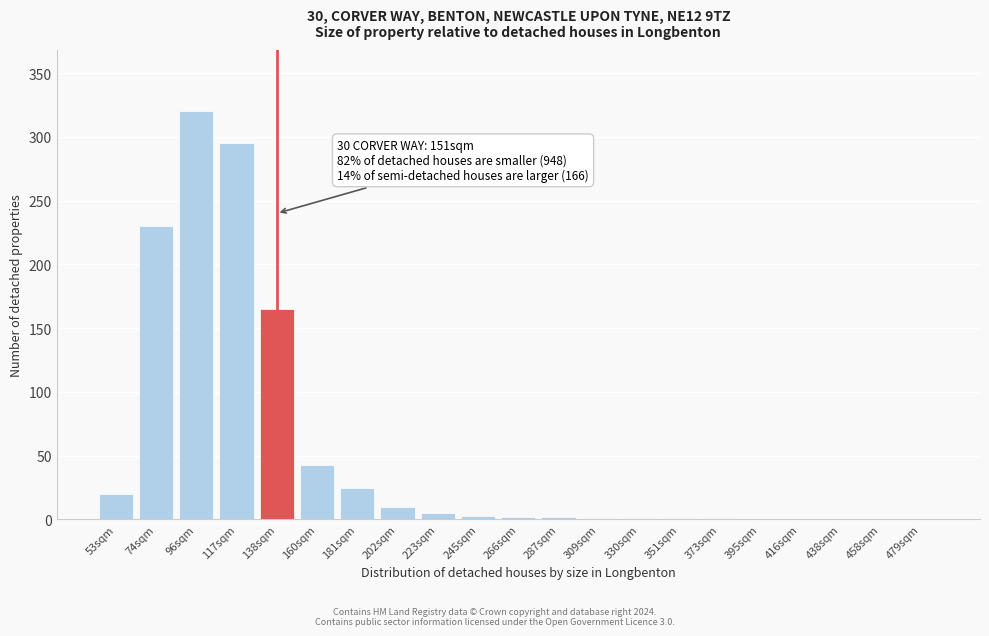

Read the value at 202sqm.

10